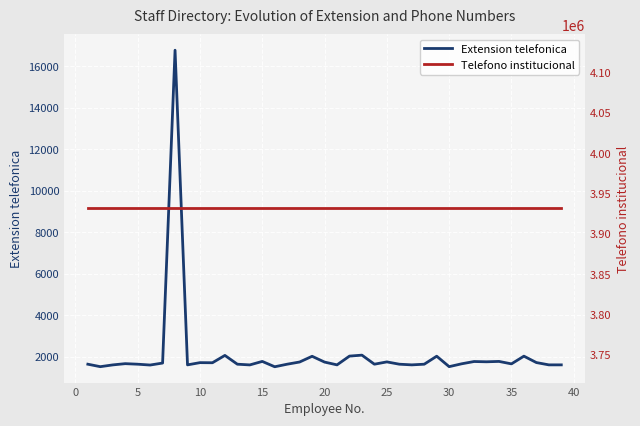

What is the sum of the Telefono institucional values at 5 and 30?

7862780